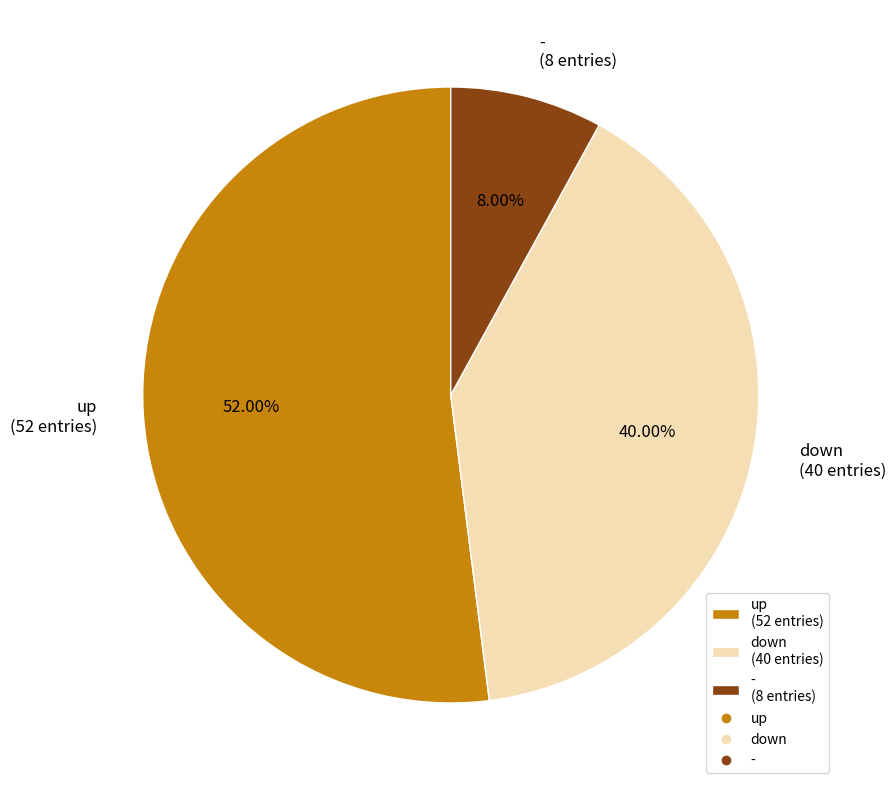

Is up the majority of the pie?

Yes